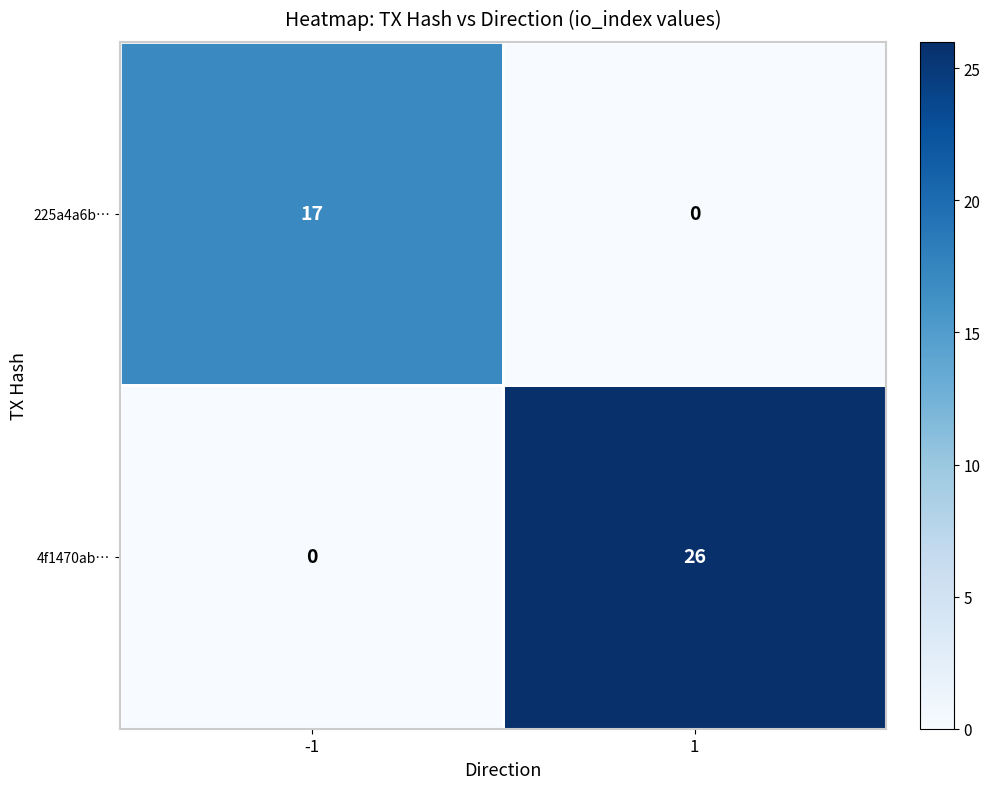

The 225a4a6b… series shows 4 at -1. True or false?

False